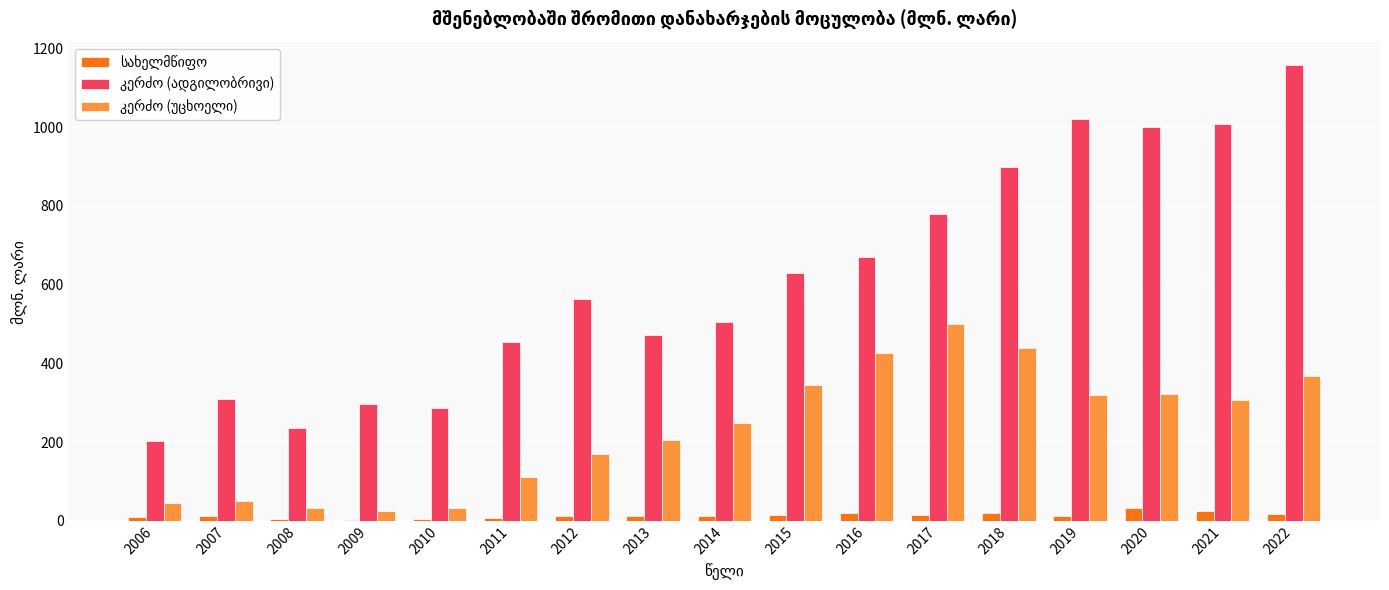

At which category is the sum across all series the highest?

2022